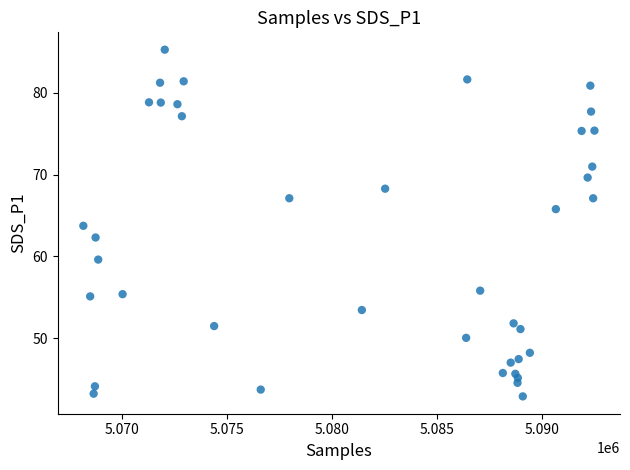

What is the range of X values (max minus min)?

24348.0